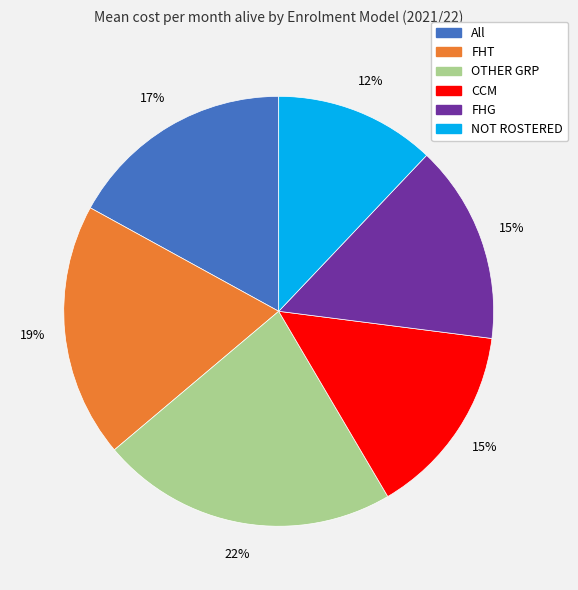

Combined, do NOT ROSTERED and FHG account for over 50%?

No